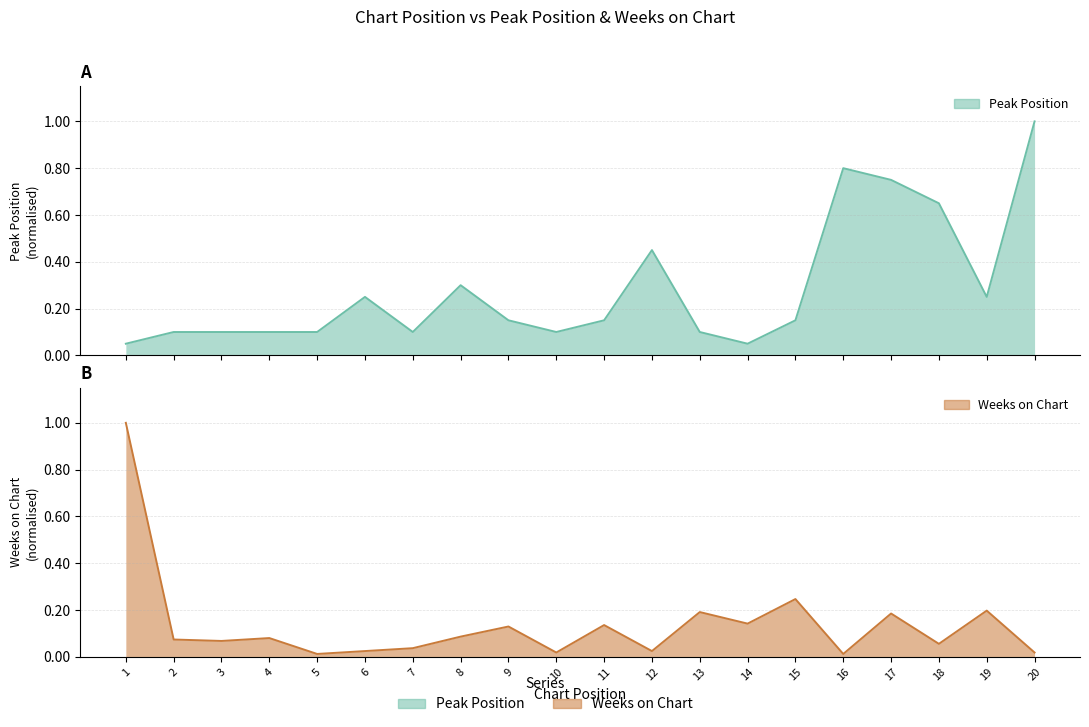

Is the value of Peak Position at 13 greater than the value of Weeks on Chart at 18?

Yes